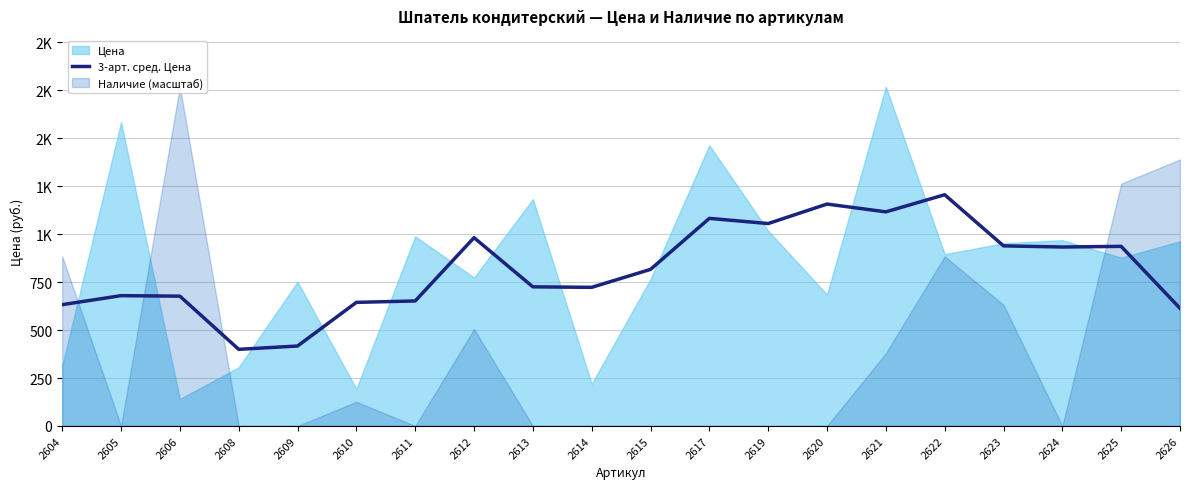

How many data points does each series have?

20